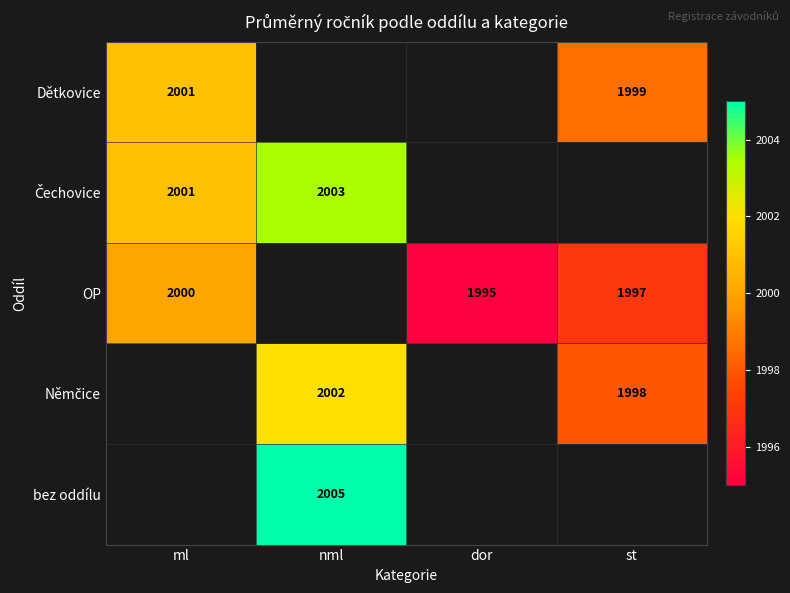

What is the greatest value displayed?

2005.0